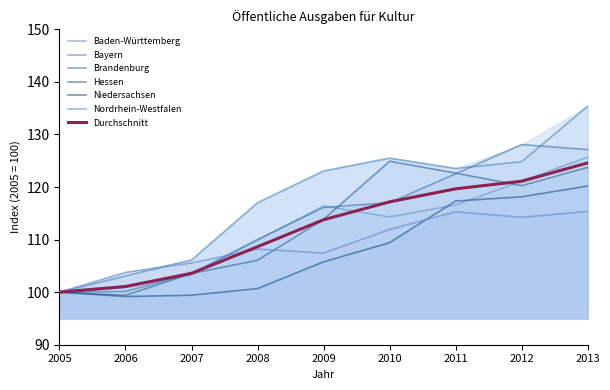

Which series ends up on top after the final intersection of Bayern and Nordrhein-Westfalen?

Bayern